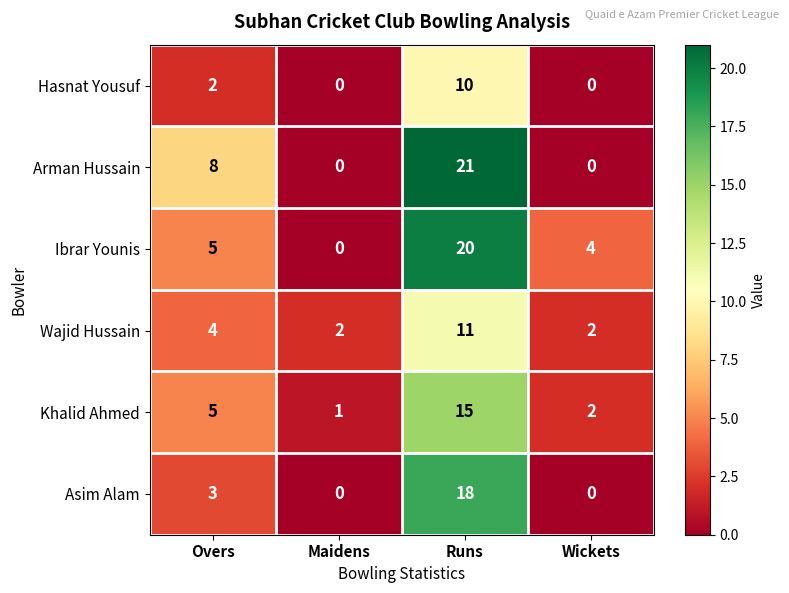

True or false: Wajid Hussain has a value of 2 at Wickets.

True